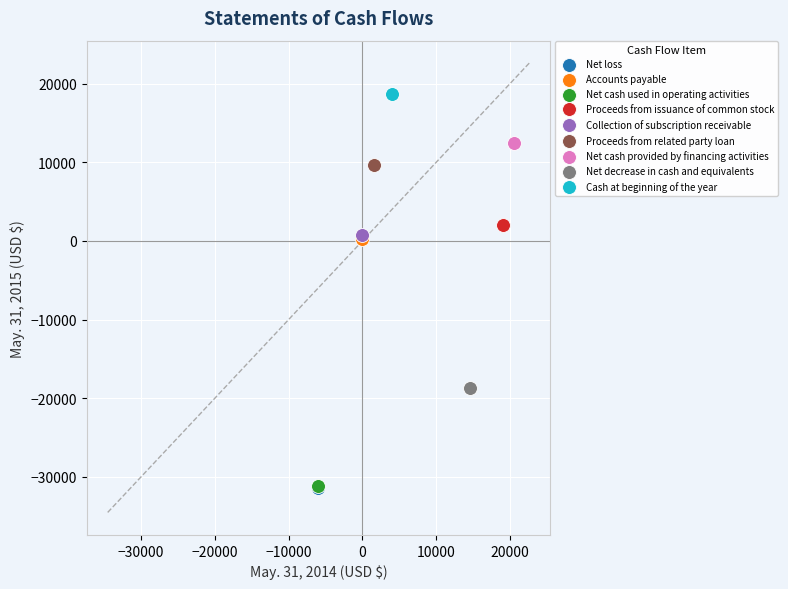

What are all the series names shown in the legend?

Net loss, Accounts payable, Net cash used in operating activities, Proceeds from issuance of common stock, Collection of subscription receivable, Proceeds from related party loan, Net cash provided by financing activities, Net decrease in cash and equivalents, Cash at beginning of the year